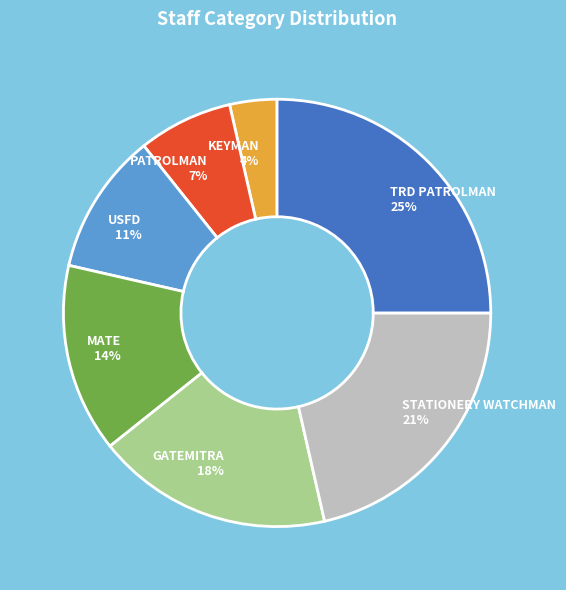

How many slices are in this pie chart?

7